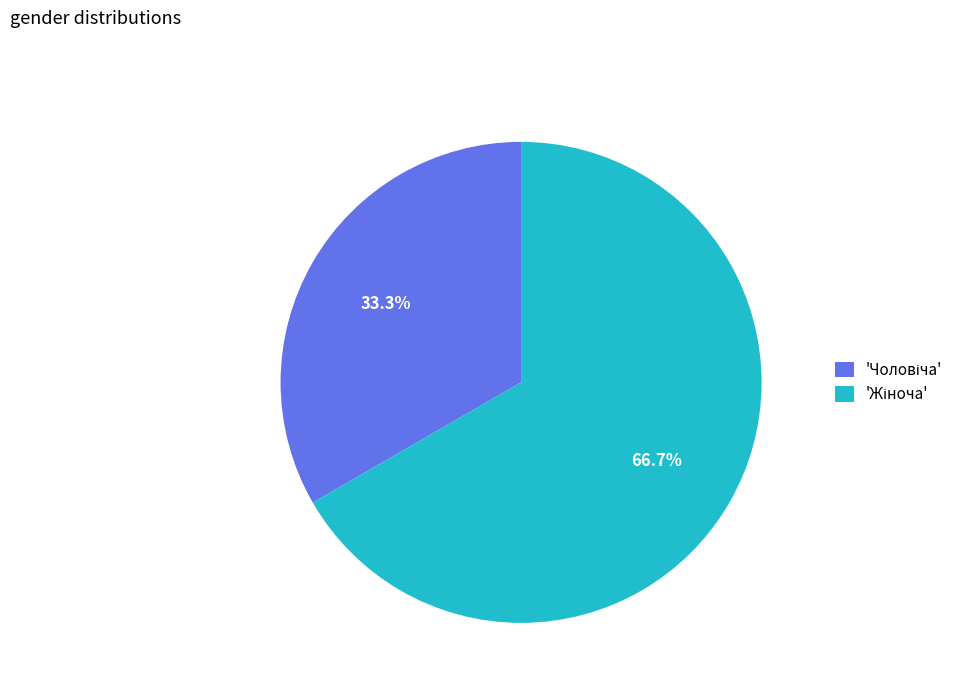

Is there a majority slice in this chart?

Yes